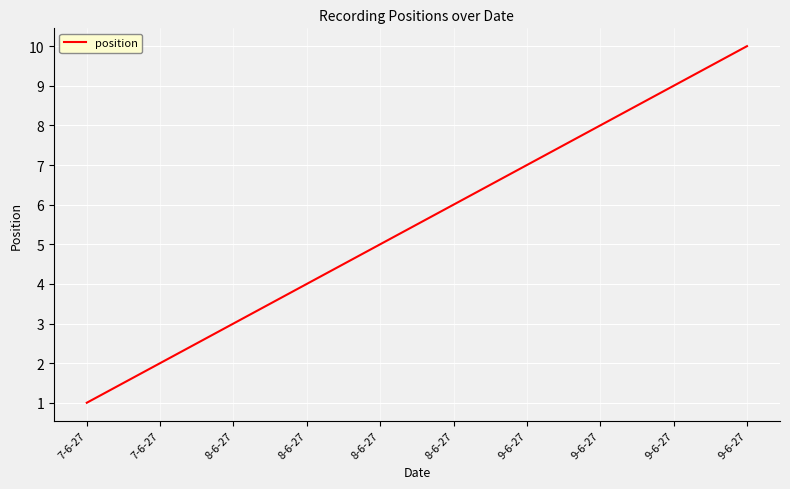

The value at 9-6-27 is 7. True or false?

True